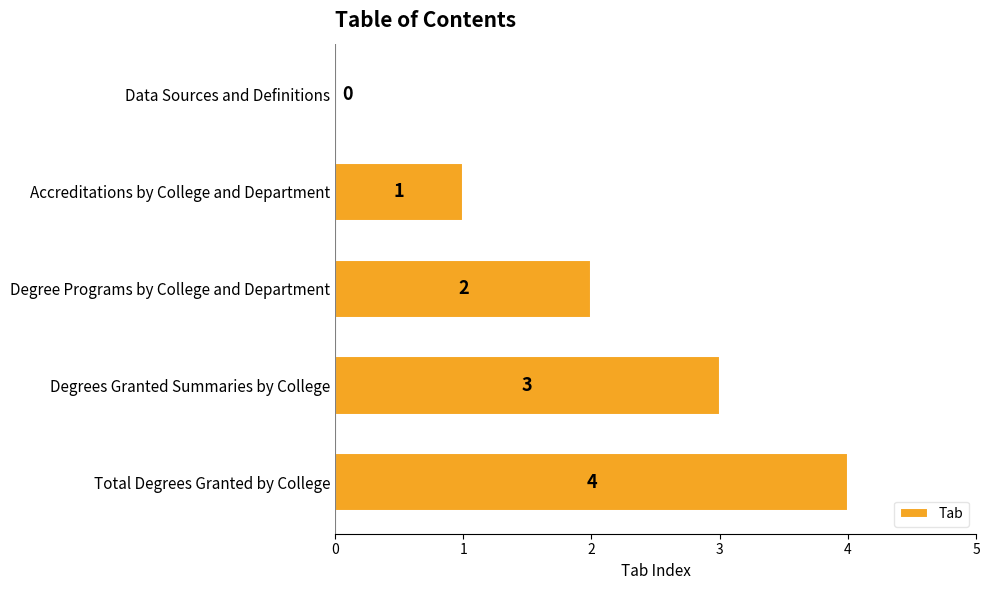

Where is the data nearest to the value 2?

Degree Programs by College and Department